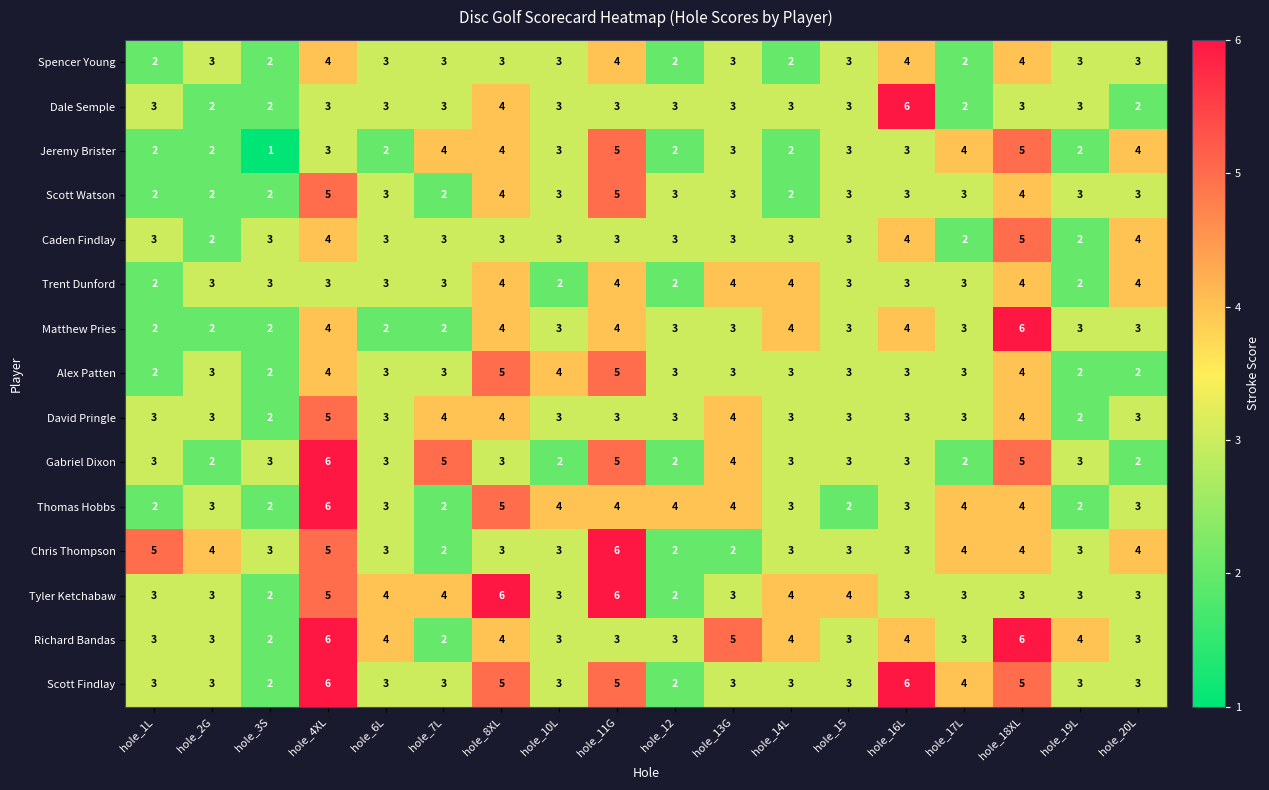

What is the difference between the highest and lowest values at hole_7L?

3